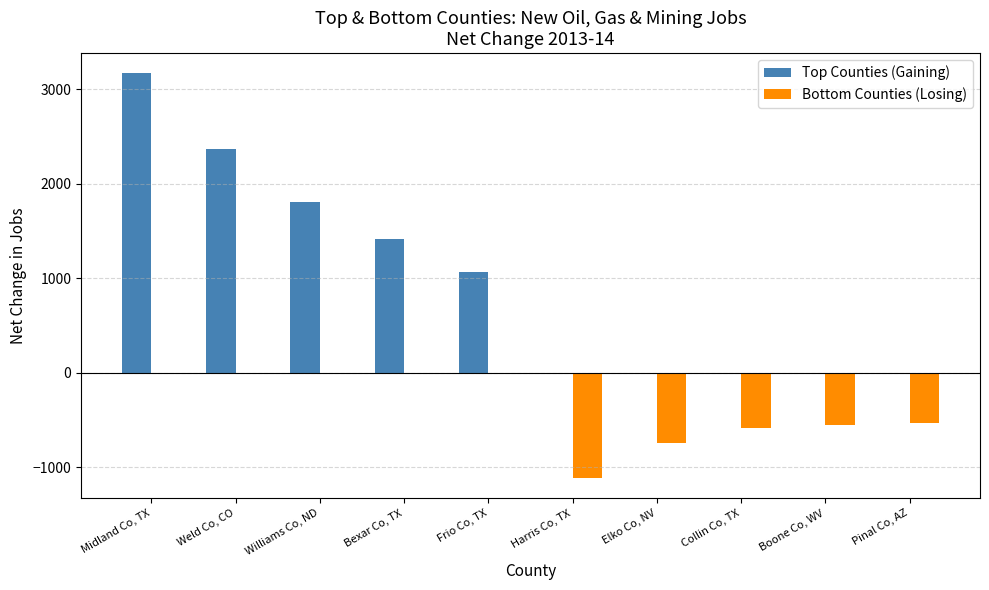

What is the maximum value shown in the chart?

3169